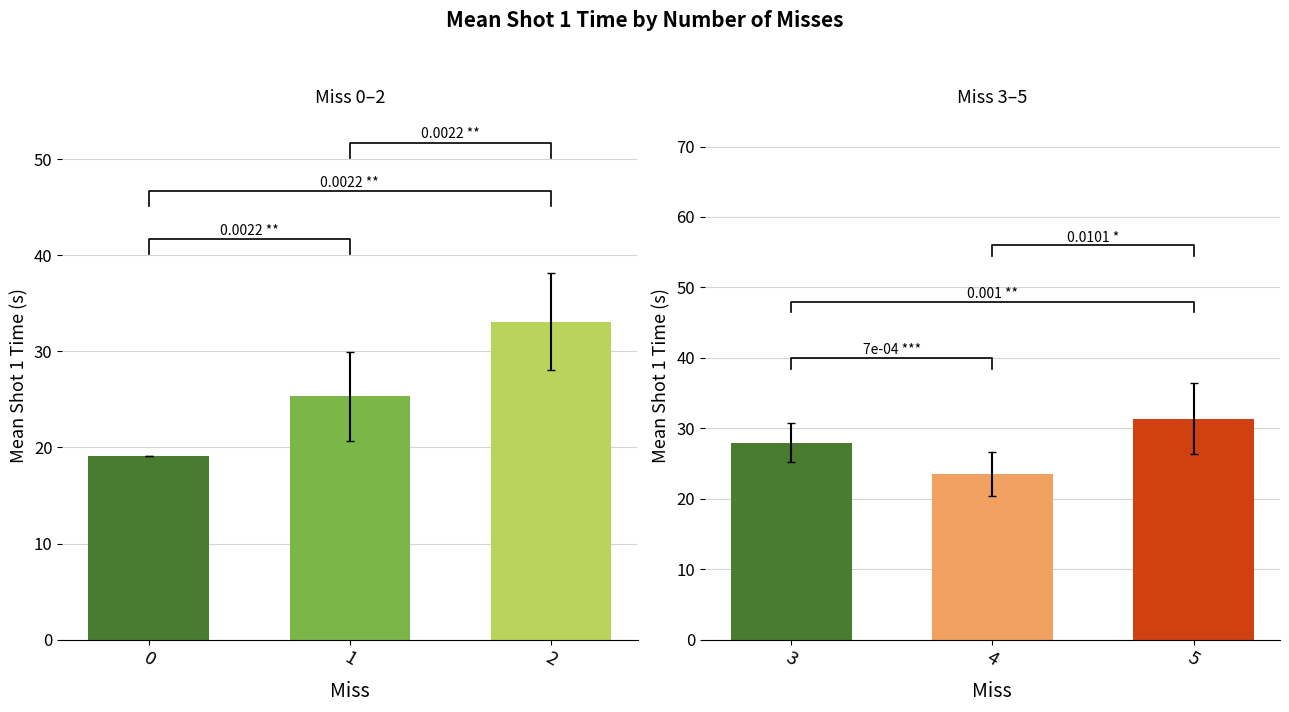

True or false: the data shows 9.9 at 4.

False